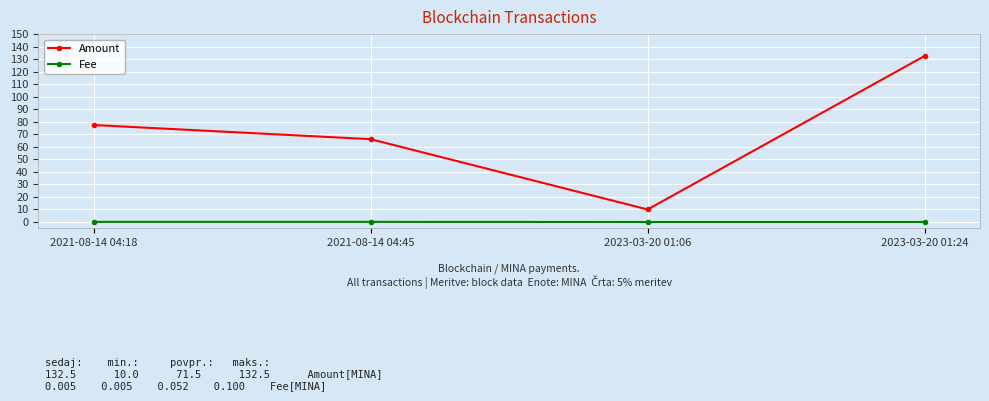

Which series changed the most between 2021-08-14 04:45 and 2023-03-20 01:24?

Amount